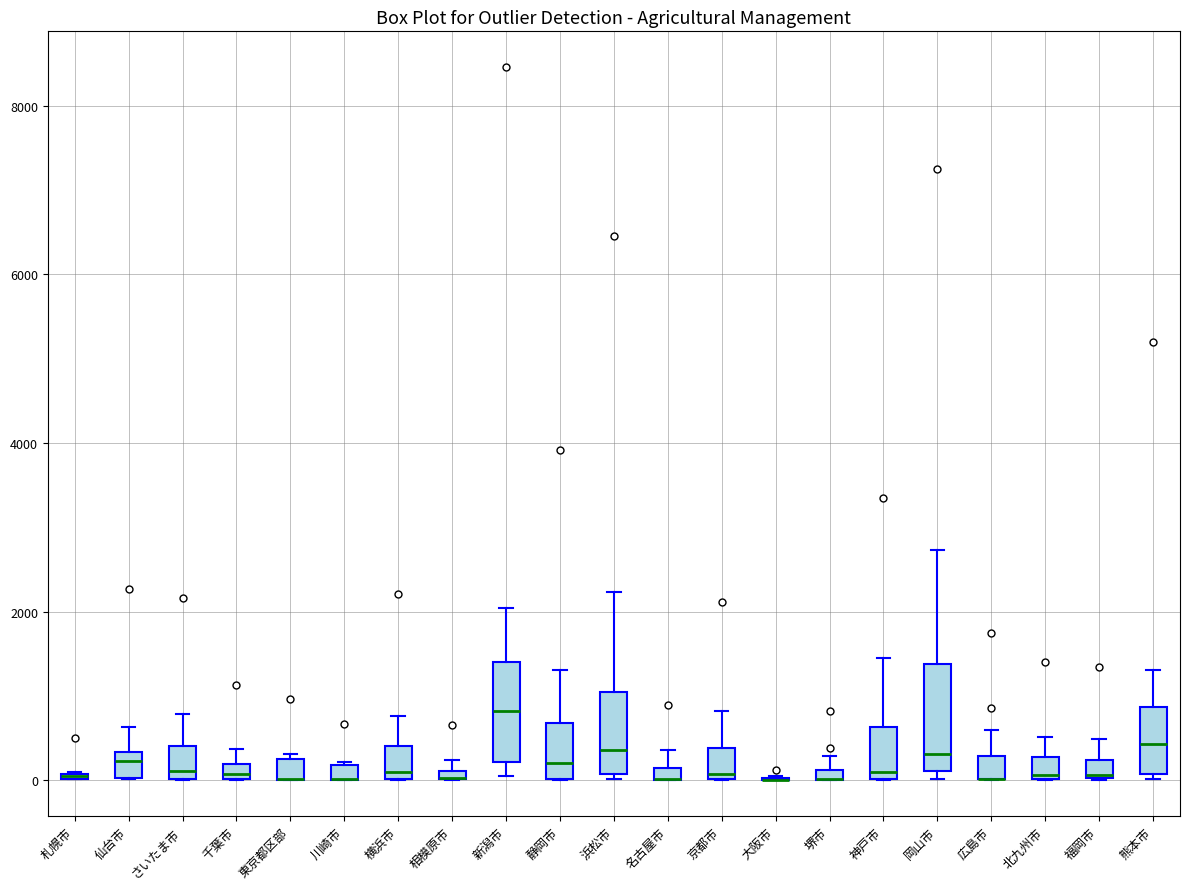

Where is the lower edge of the box for 北九州市 on the y-axis? The values are not printed on the chart, so give them approximately, as read against the axis.

0